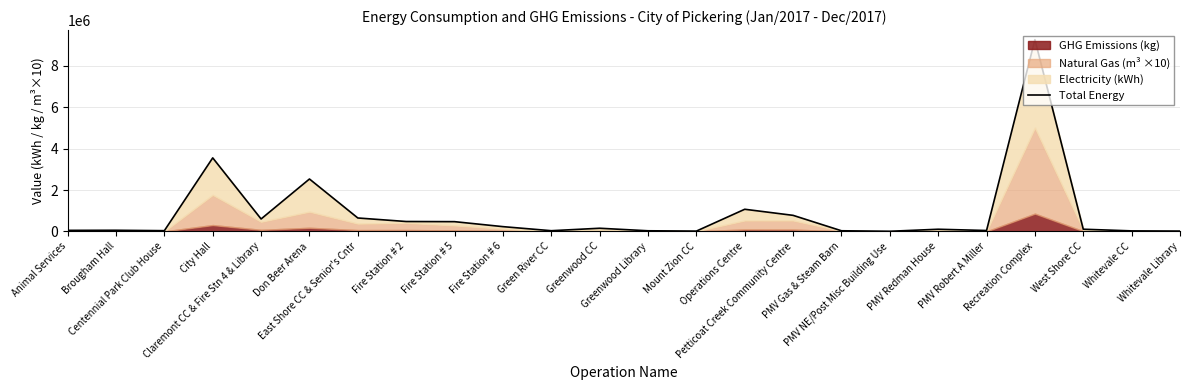

Reading left to right, what are all the values shown in this chart?

50129.8	54597.2	34959.7	3552500.4	600713.6	2531732.6	648356.2	477819.6	470514.8	230054.3	33354.9	152211.7	30027.1	14424.1	1069656.0	775437.4	30415.9	5723.0	104159.4	42941.2	9264572.0	105158.6	24972.4	16047.2